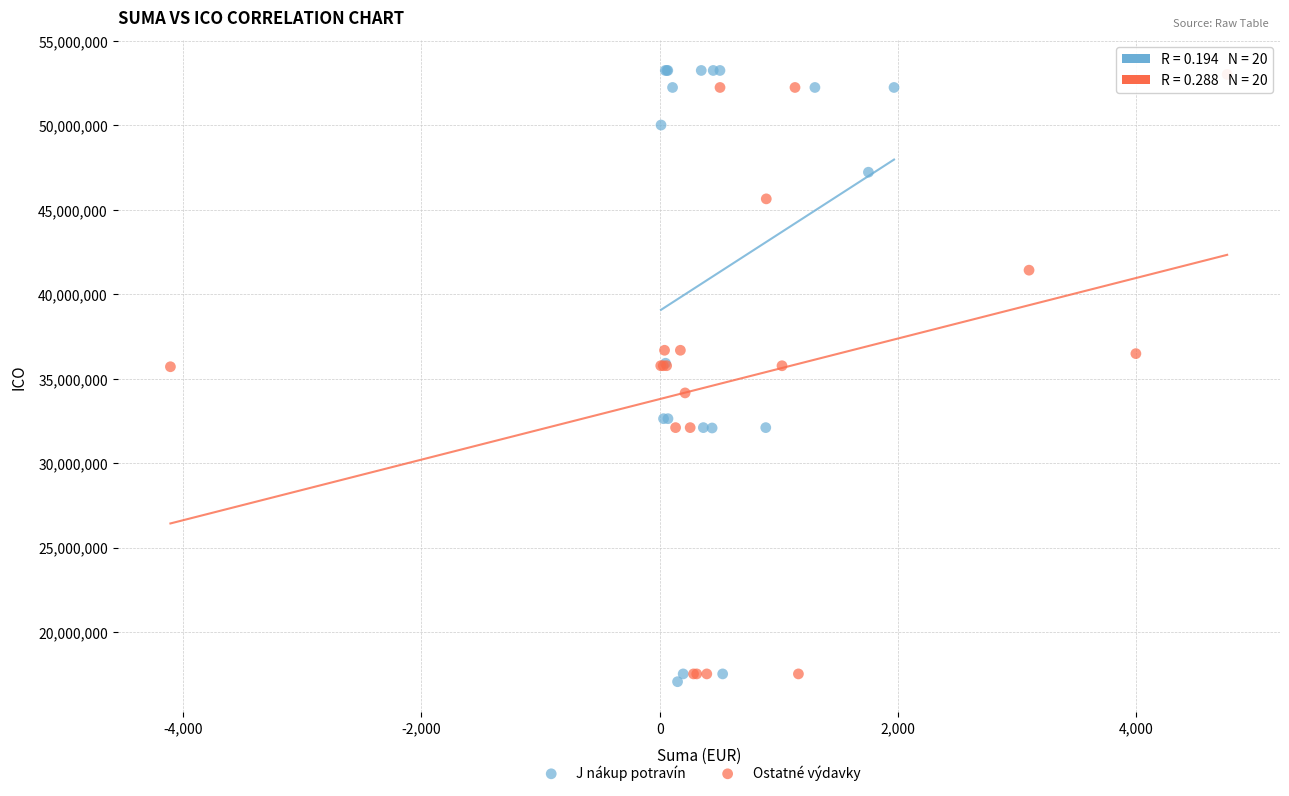

Which series has the largest Y range (max minus min)?

J nákup potravín